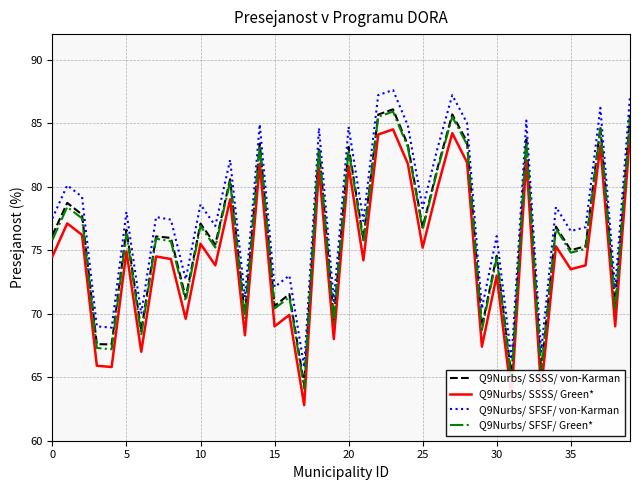

What are all the series names shown in the legend?

Q9Nurbs/ SSSS/ von-Karman, Q9Nurbs/ SSSS/ Green*, Q9Nurbs/ SFSF/ von-Karman, Q9Nurbs/ SFSF/ Green*